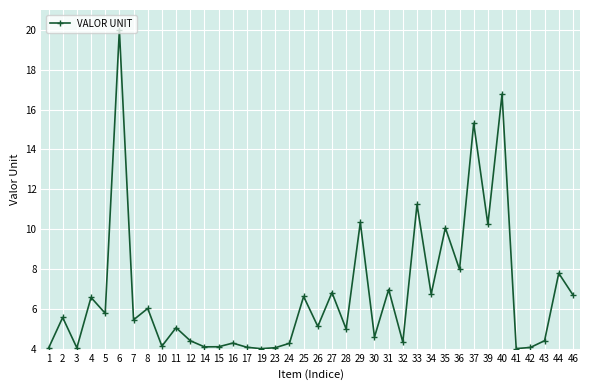

What is the change in value from 2 to 29?

+4.8